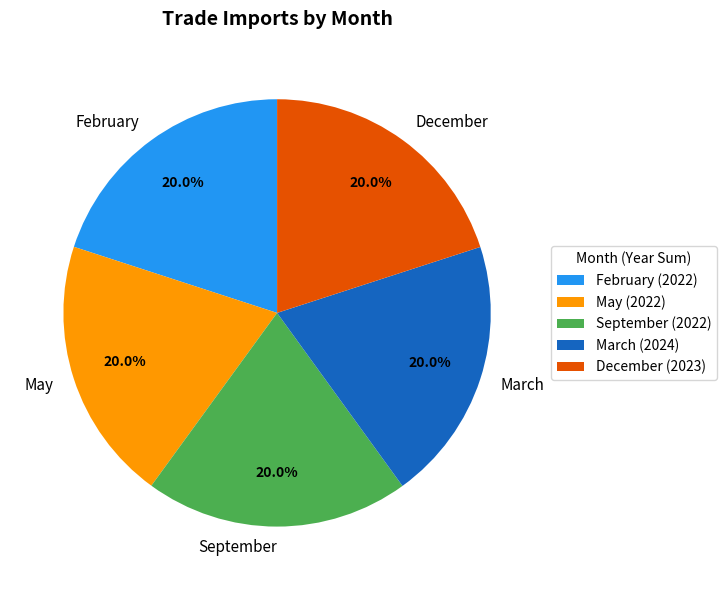

What is the ratio of the value at February to the value at December?

1.0